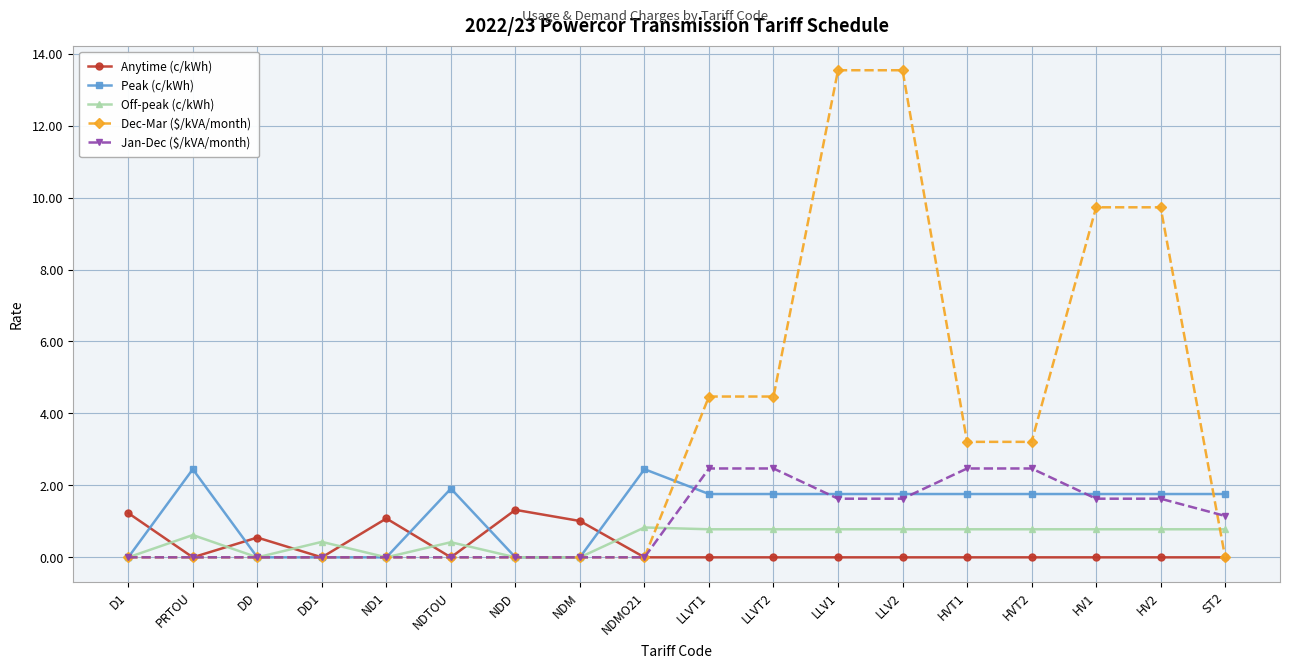

Count the number of data series in this chart.

5